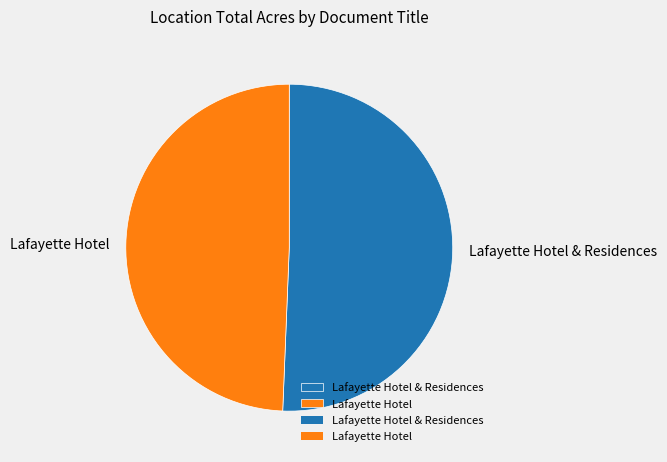

Is the sum of Lafayette Hotel and Lafayette Hotel & Residences greater than half?

Yes